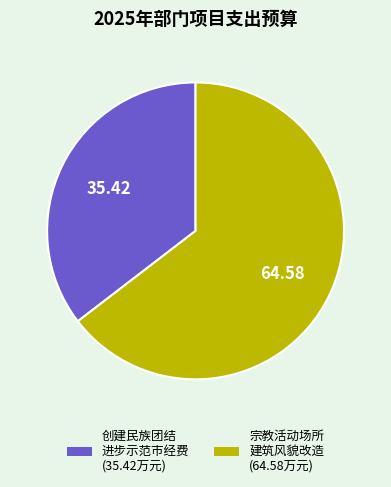

Does any single category account for the majority?

Yes